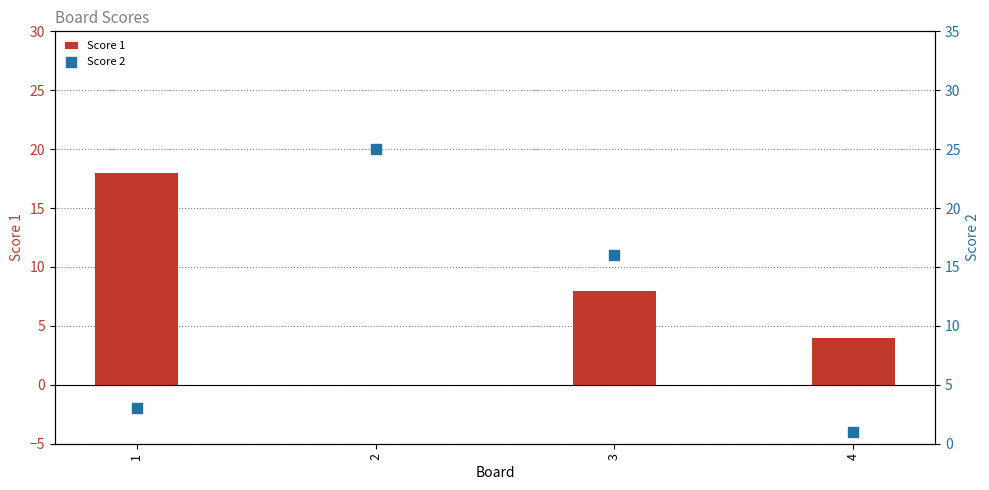

What are all the series names shown in the legend?

Score 1, Score 2